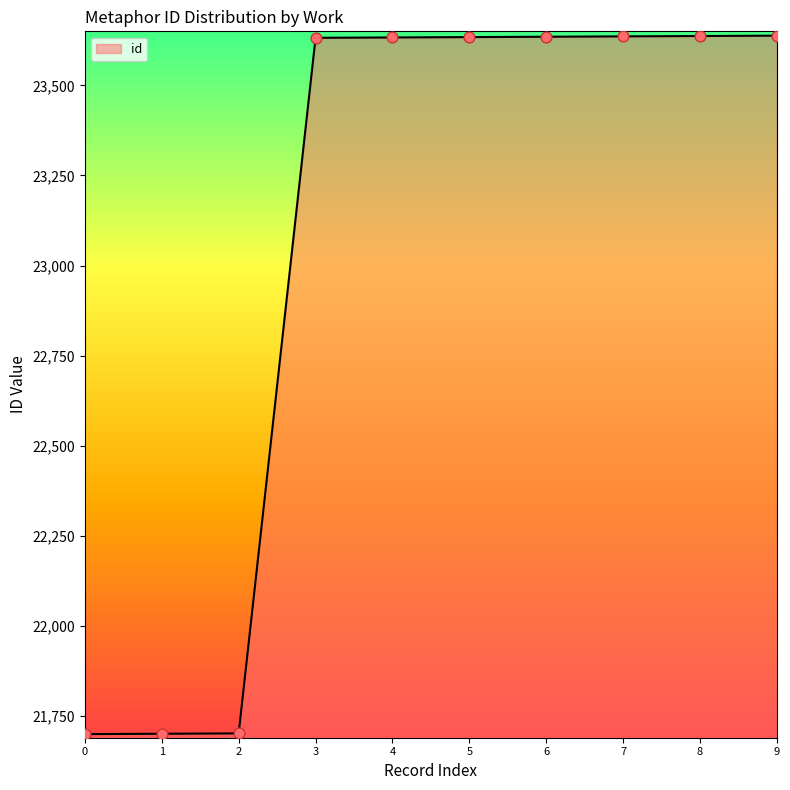

What is the change in value from 2 to 4?

+1931